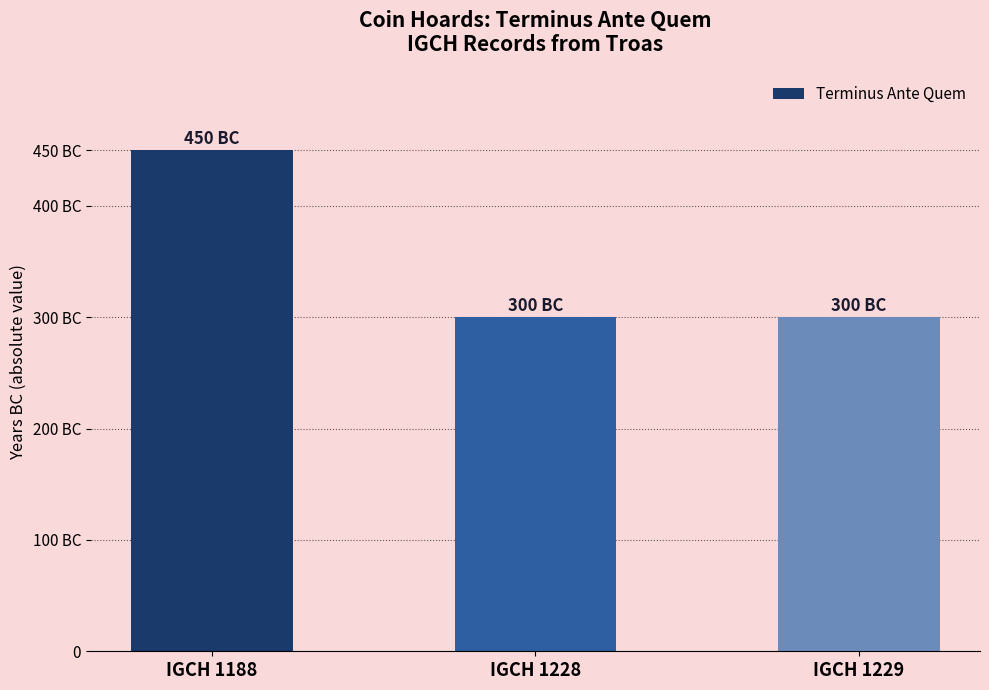

What is the change in value from IGCH 1188 to IGCH 1228?

-150